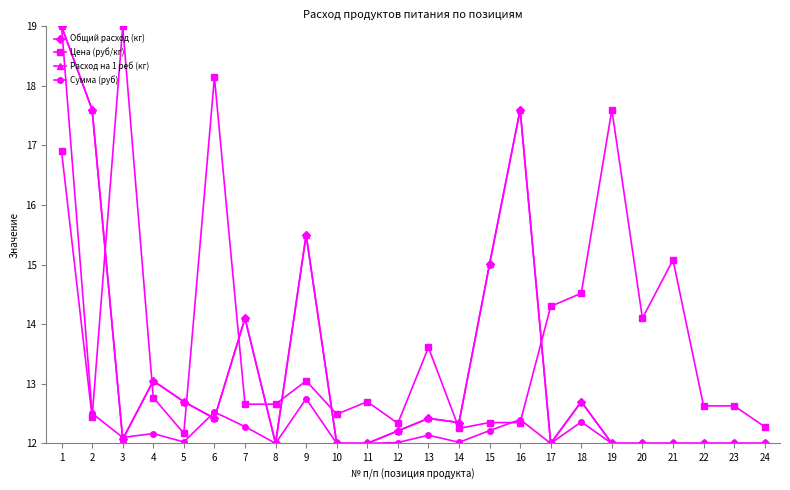

True or false: Цена (руб/кг) and Общий расход (кг) intersect in this chart.

True